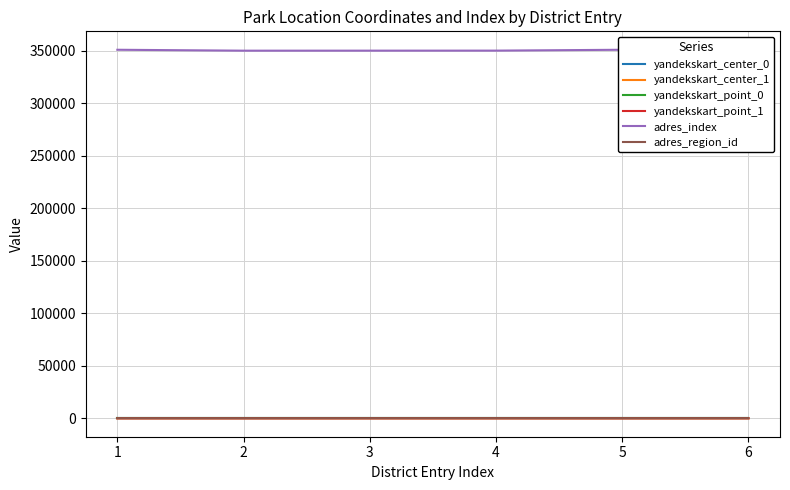

Rank the series by their maximum value, from highest to lowest.

adres_index, adres_region_id, yandekskart_center_0, yandekskart_point_0, yandekskart_center_1, yandekskart_point_1